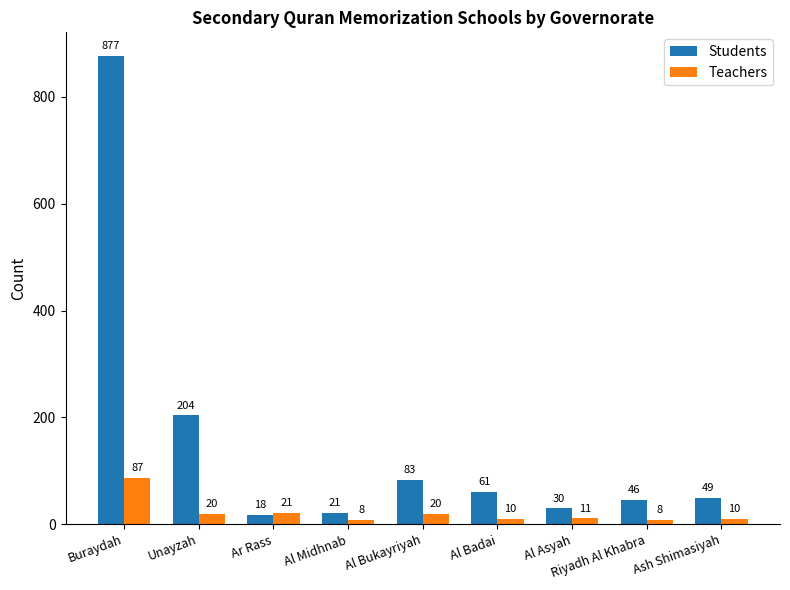

What are all the series names shown in the legend?

Students, Teachers